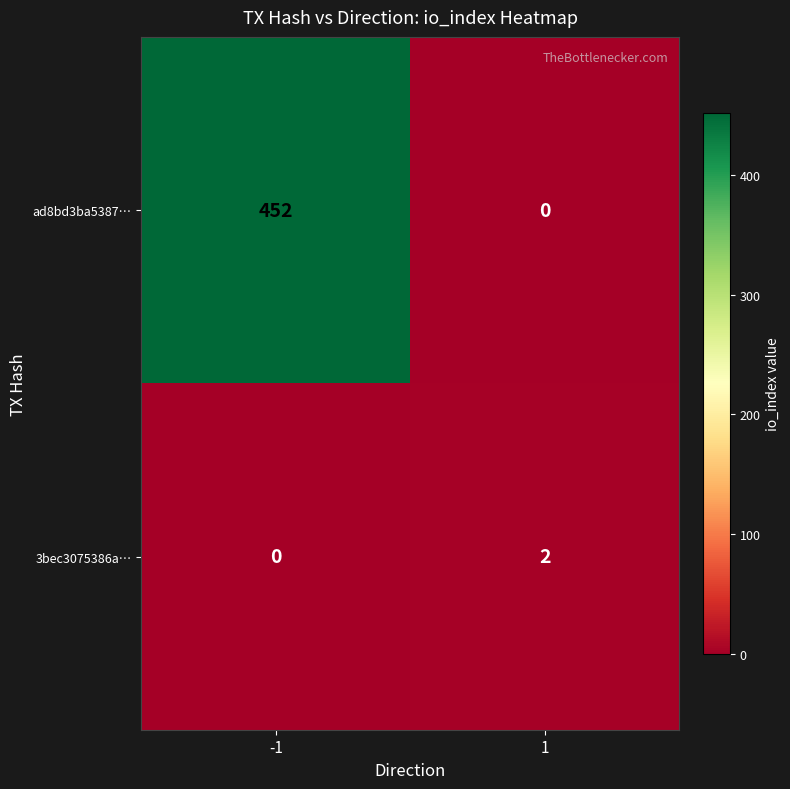

Reading left to right, what are all the values shown in this chart?

ad8bd3ba5387…: -1=452	1=0
3bec3075386a…: -1=0	1=2